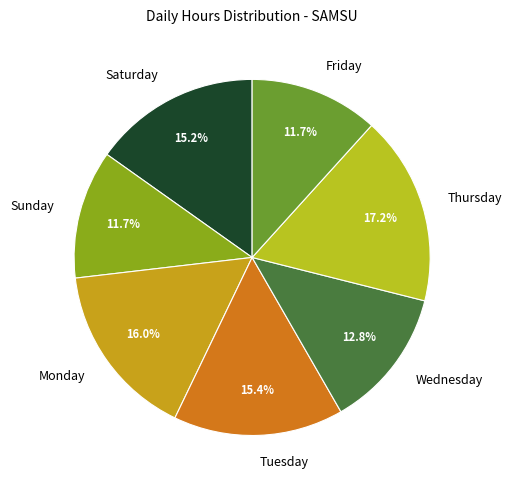

Between Tuesday and Friday, which is larger?

Tuesday